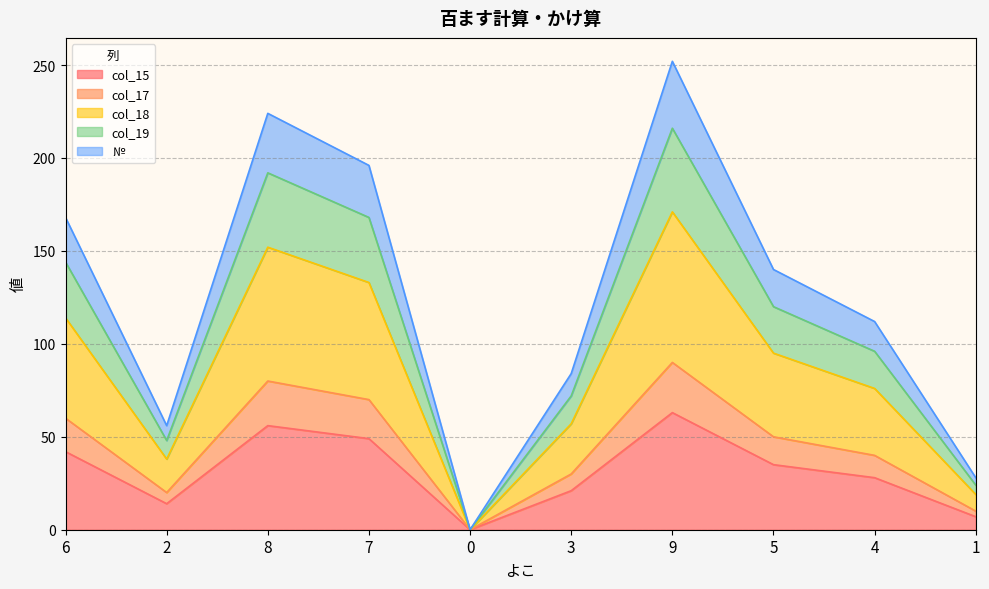

The value of col_15 at 9 is 108. True or false?

False